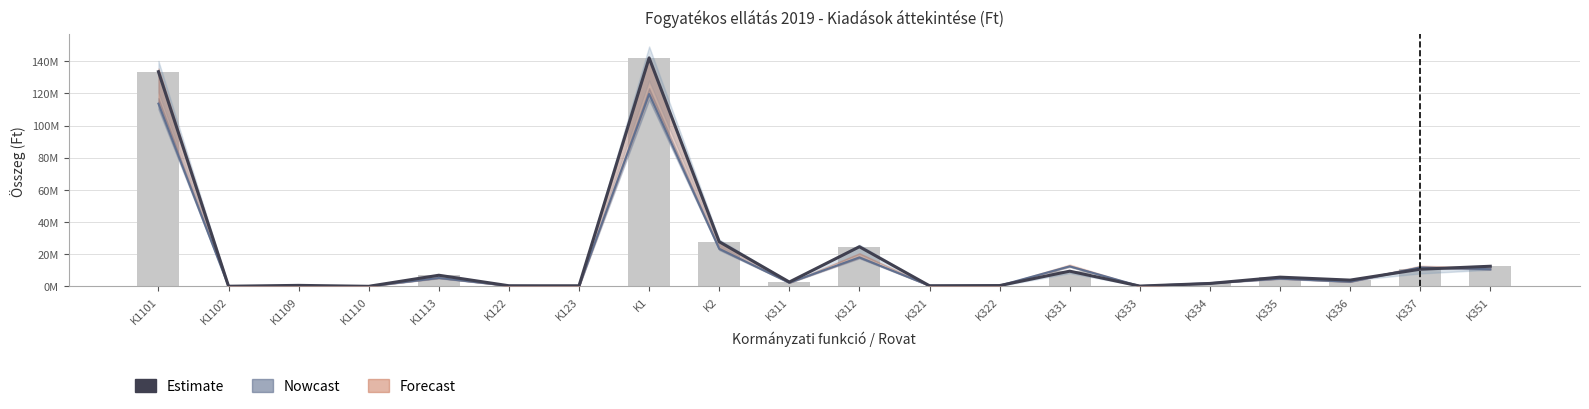

What position from the left is K312?

11